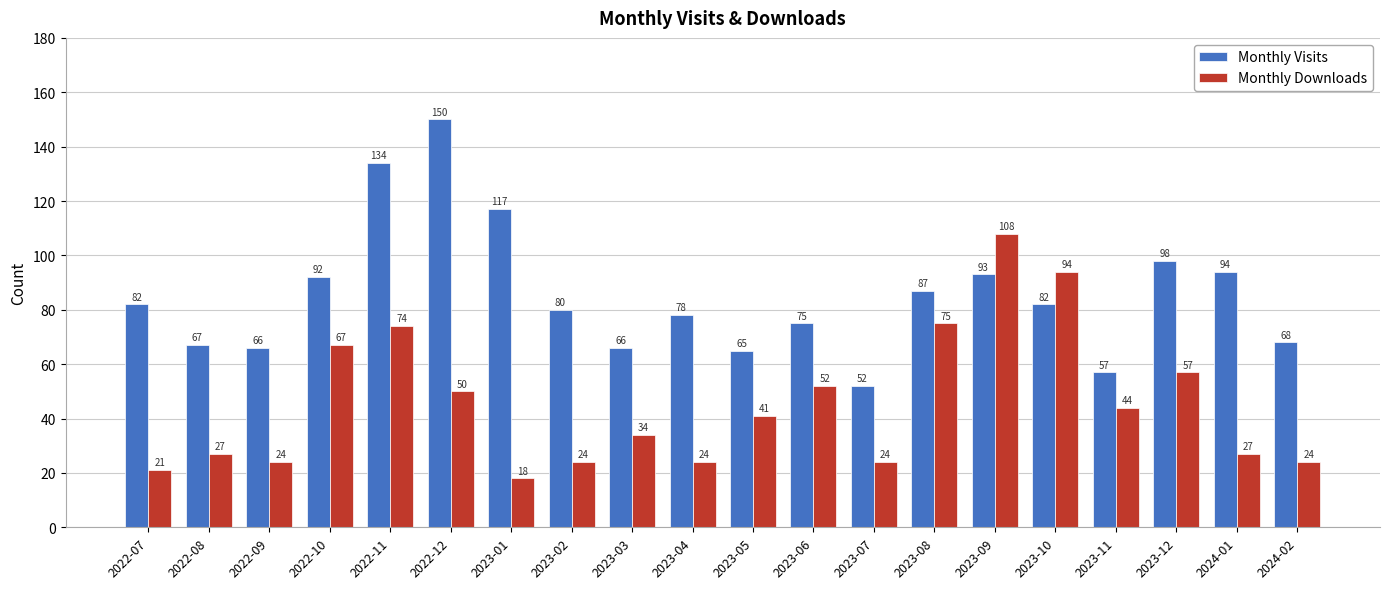

Is the value of Monthly Downloads at 2023-07 greater than the value of Monthly Visits at 2023-09?

No